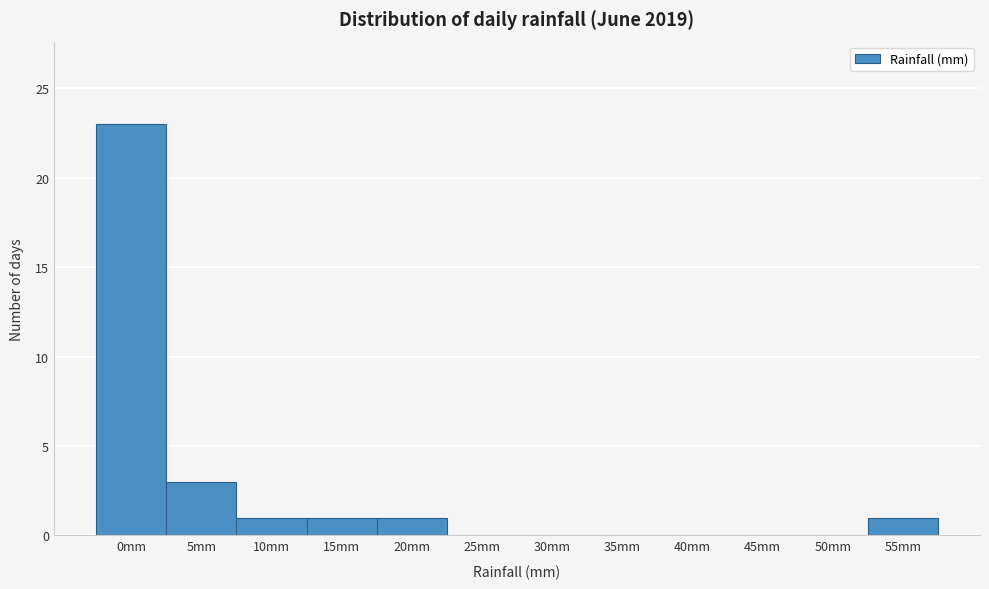

Reading left to right, what are all the values shown in this chart?

0mm=23	5mm=3	10mm=1	15mm=1	20mm=1	25mm=0	30mm=0	35mm=0	40mm=0	45mm=0	50mm=0	55mm=1